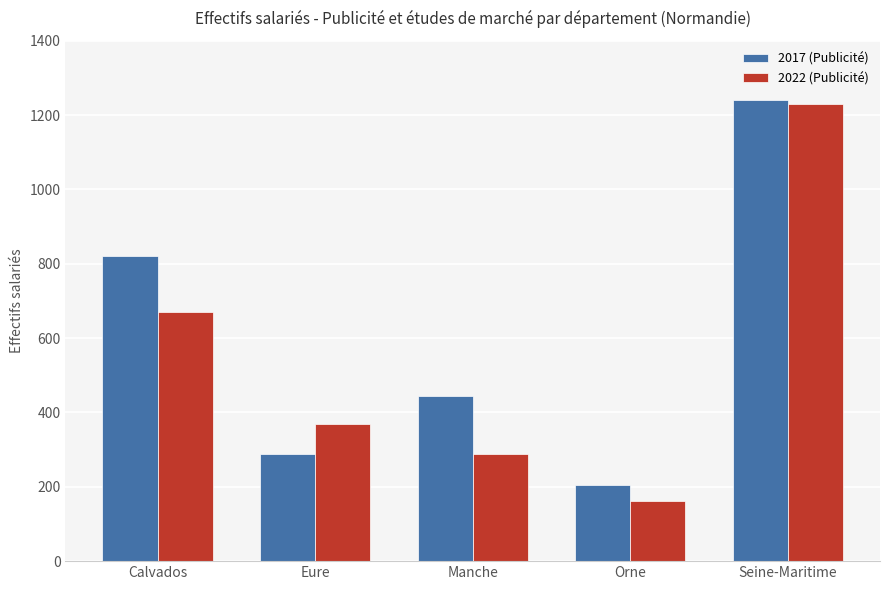

The 2022 (Publicité) series shows 368 at Eure. True or false?

True